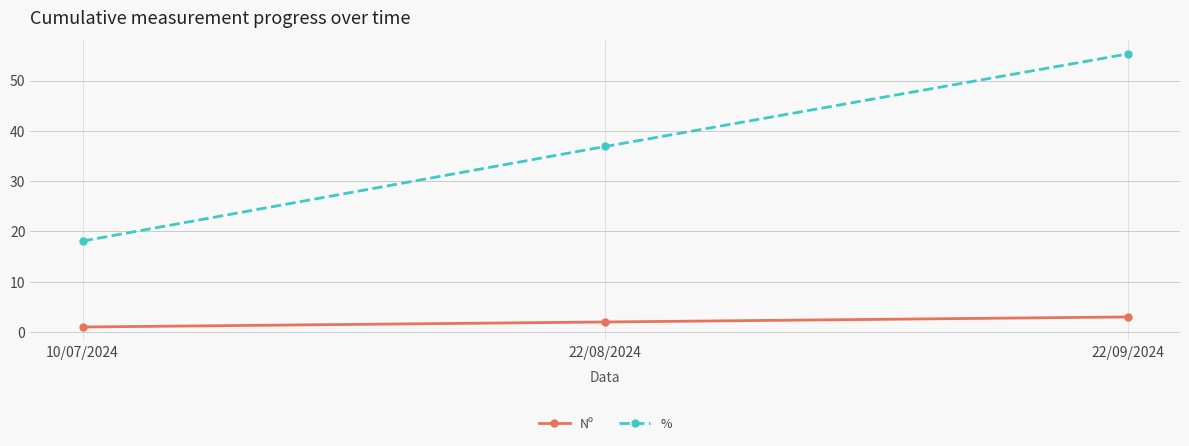

The Nº series shows 4.9 at 22/09/2024. True or false?

False